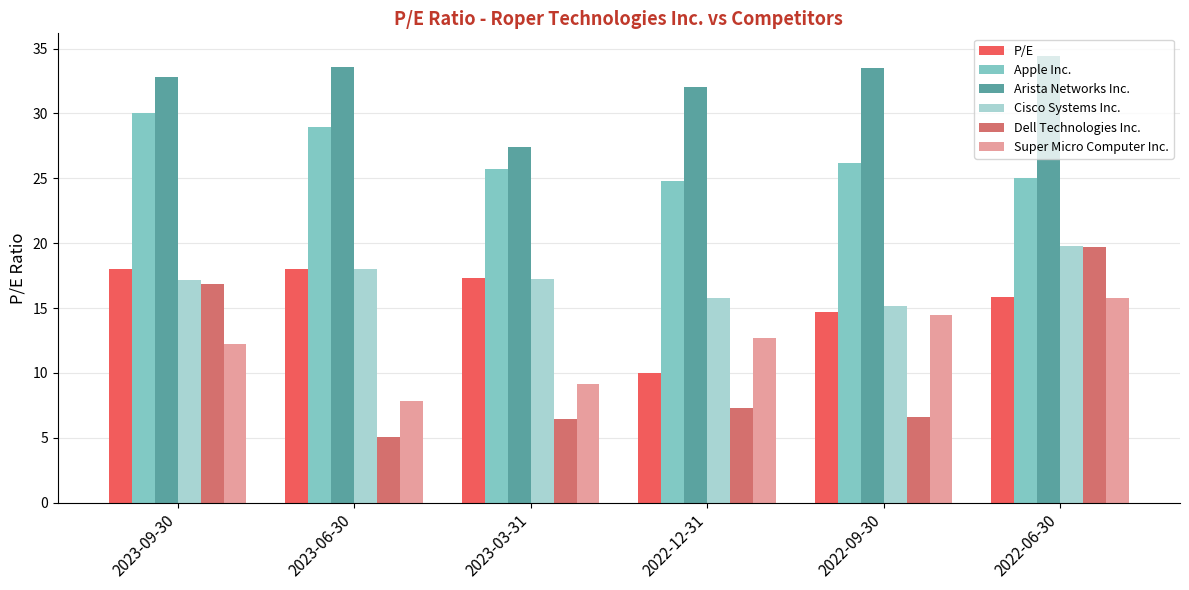

What is the spread (max minus min) of values at 2022-12-31?

24.7